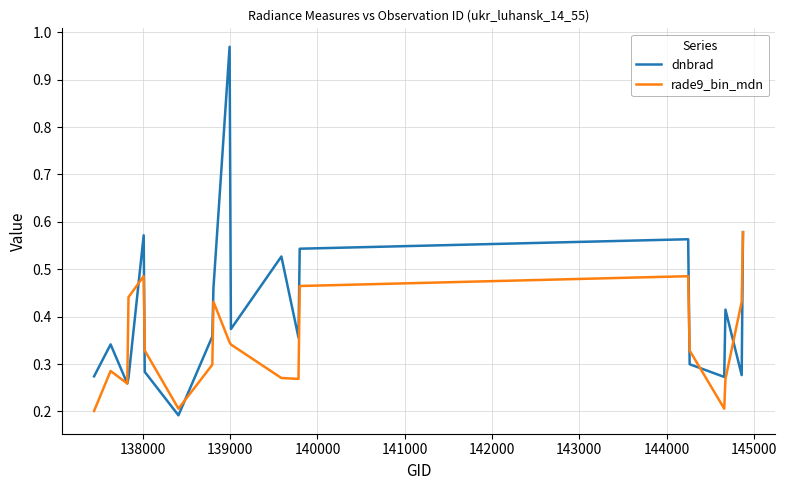

List the series in order of their overall mean, lowest first.

rade9_bin_mdn, dnbrad